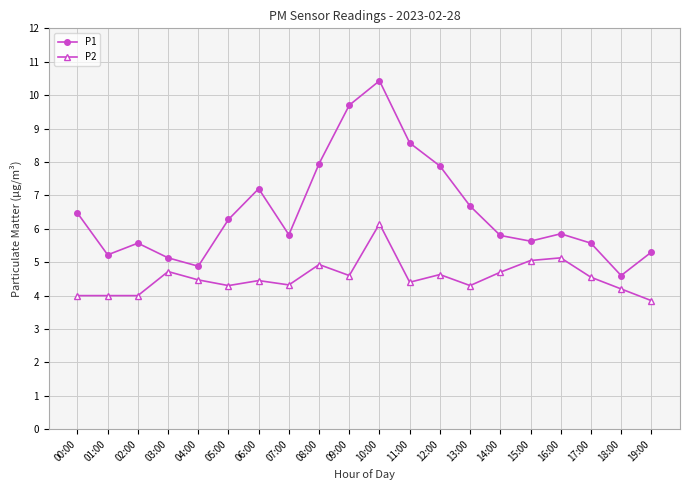

What is the approximate value of P2 at 04:00?

4.5